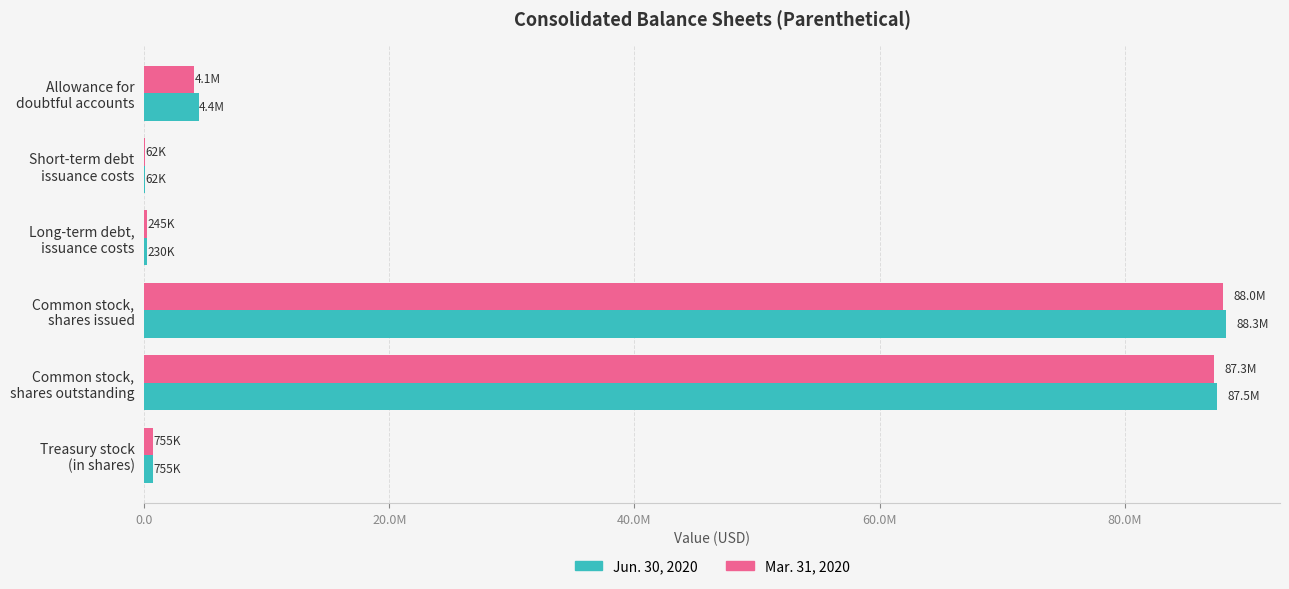

What are all the series names shown in the legend?

Jun. 30, 2020, Mar. 31, 2020